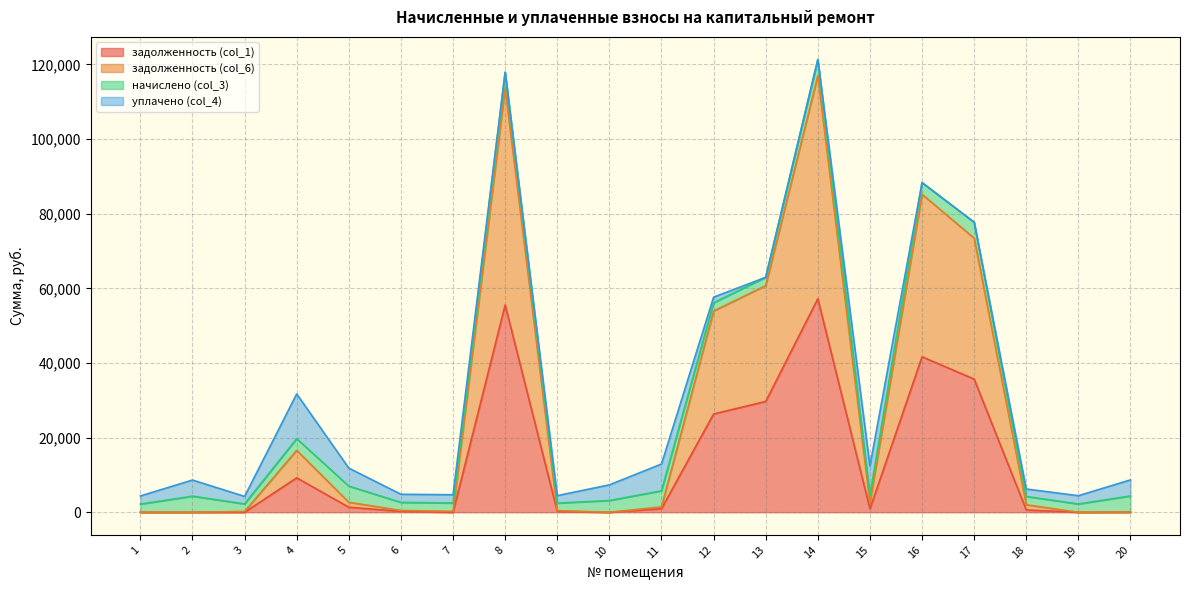

What is the value of the задолженность (col_6) point at the 8th from the left?

113625.0